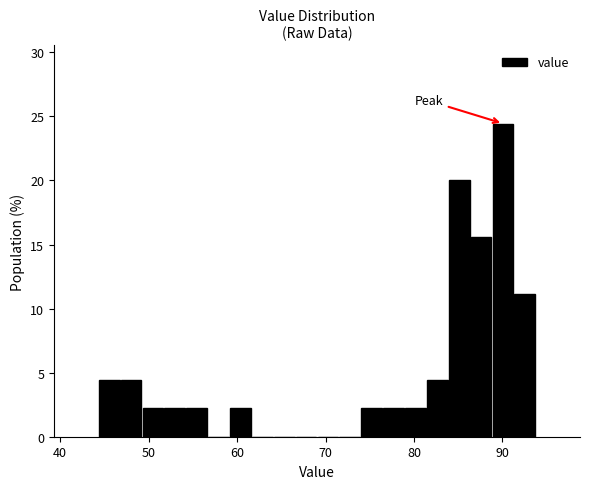

Around what value on the x-axis is the tallest bar? Give the approximate position of its centre, as read against the axis.

90